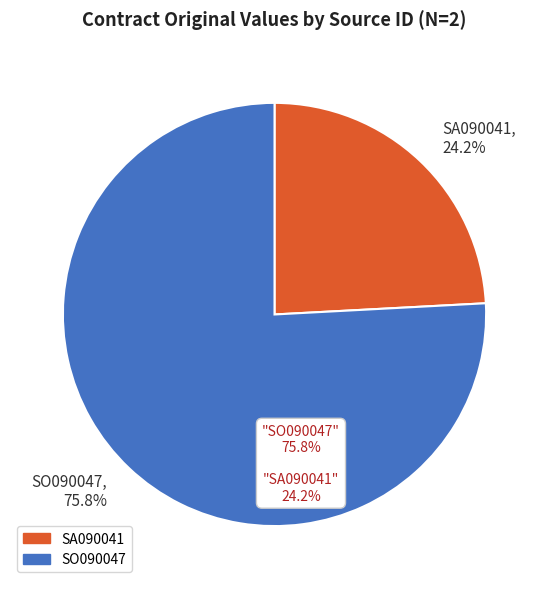

To the nearest percent, what is the average slice percentage?

50%